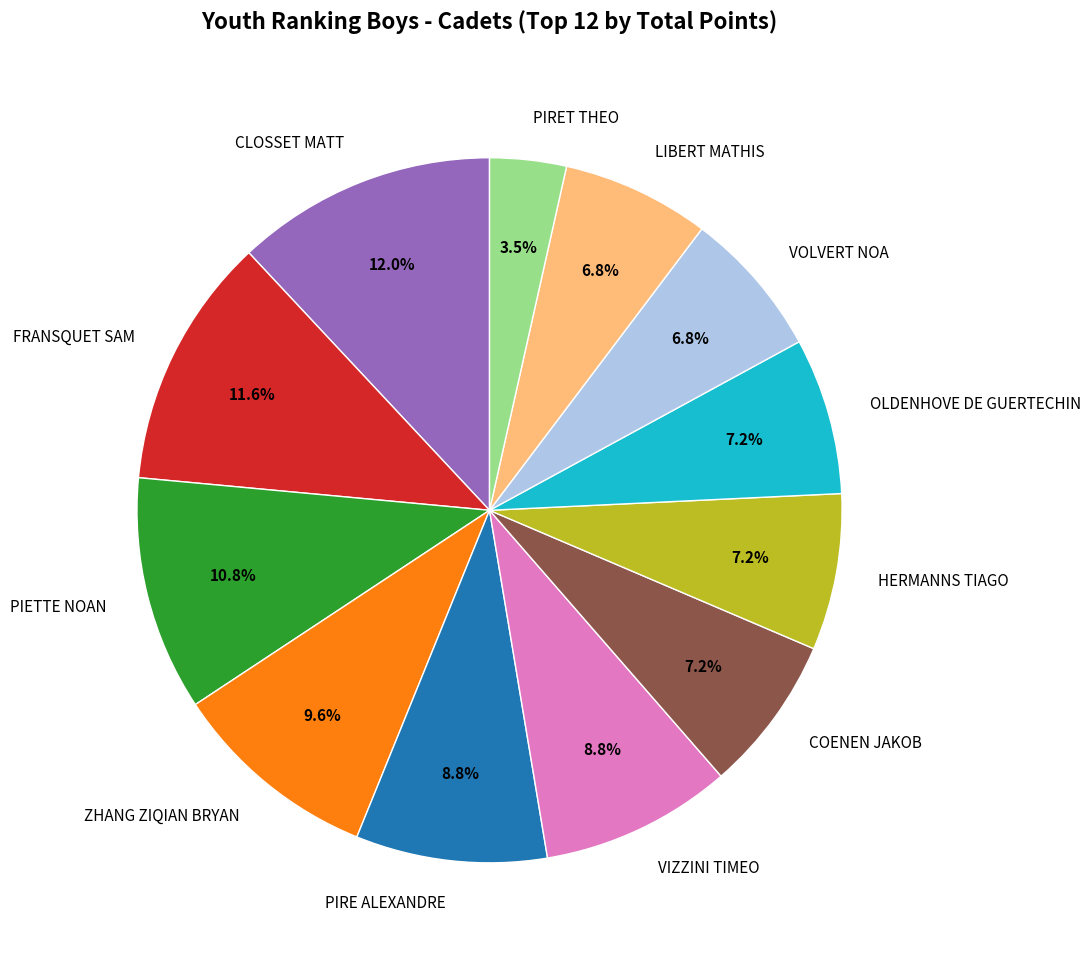

What is the ratio of the value at HERMANNS TIAGO to the value at LIBERT MATHIS?

1.1